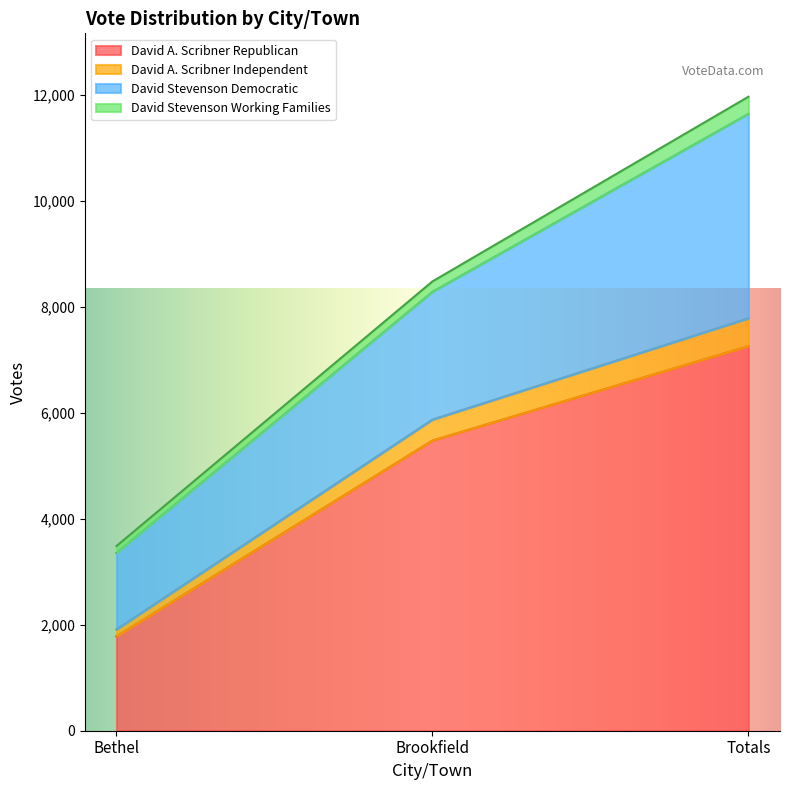

What is the lowest value of the David A. Scribner Republican series?

1783